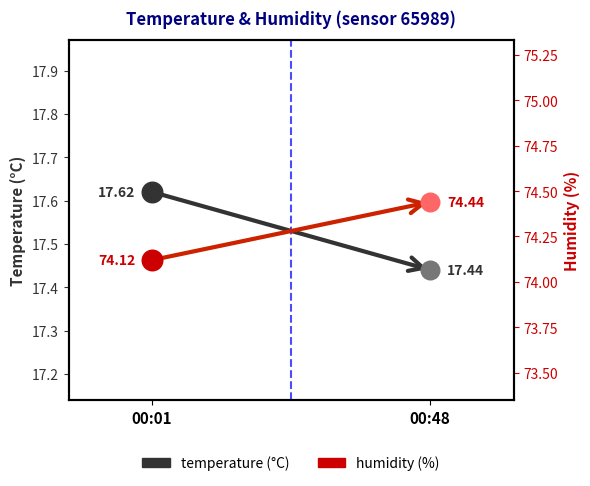

At which category is the sum across all series the highest?

00:48